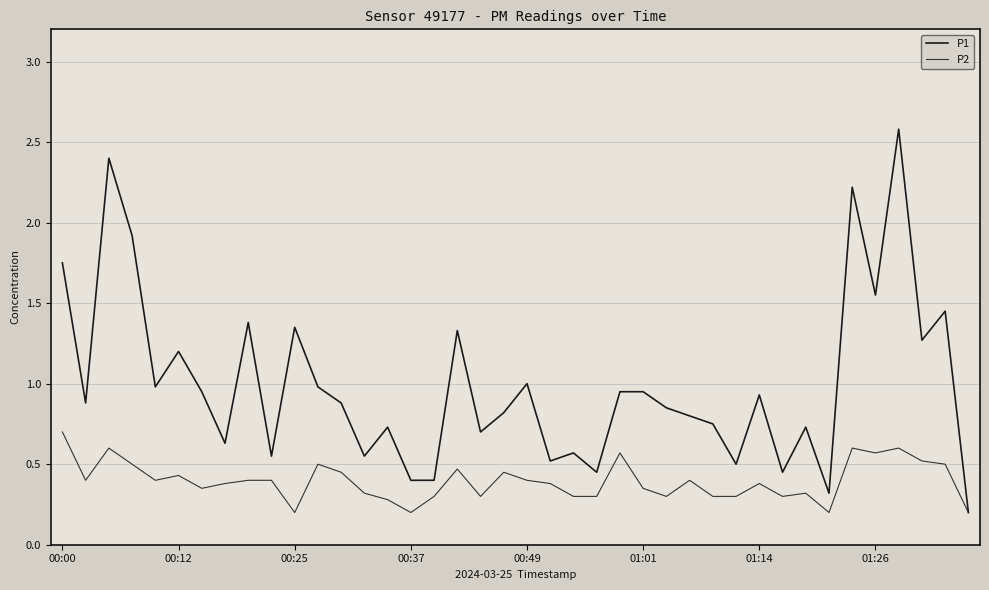

Rank the series by their average value, from lowest to highest.

P2, P1